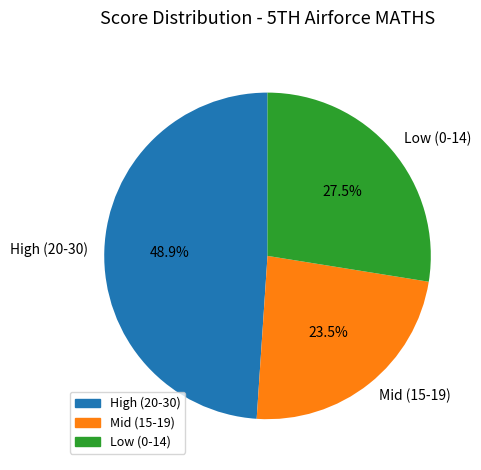

To the nearest percent, what is the difference between the largest and smallest slice percentages?

25%